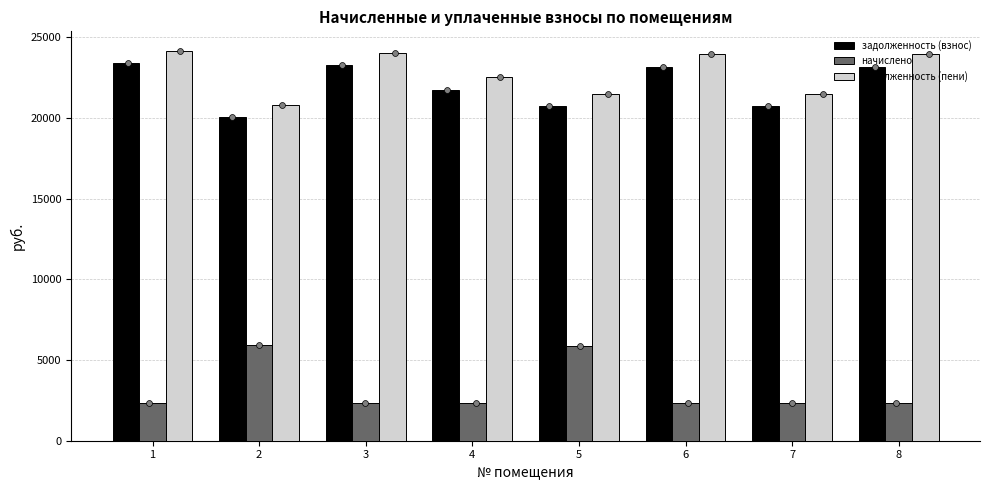

Which series has the largest total across all categories?

задолженность (пени)